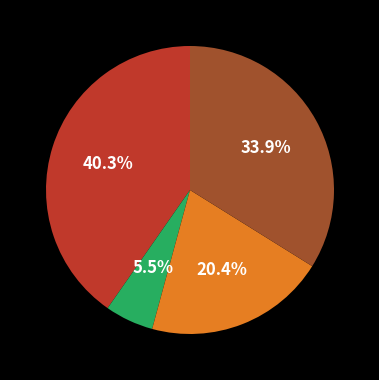

Is there a majority slice in this chart?

No